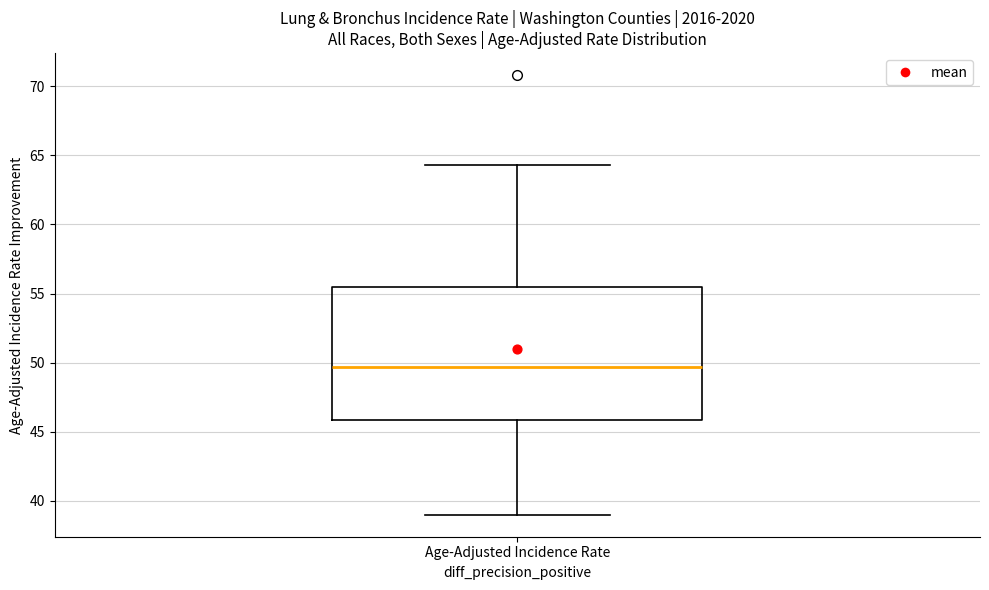

Transcribe this box plot: give where the median line is, the range the box spans, and where the two whiskers end, as read against the y-axis. The values are not printed on the chart, so give them approximately, as read against the axis.

median 49.5, box 46.0 to 55.5, whiskers 39.0 to 64.5